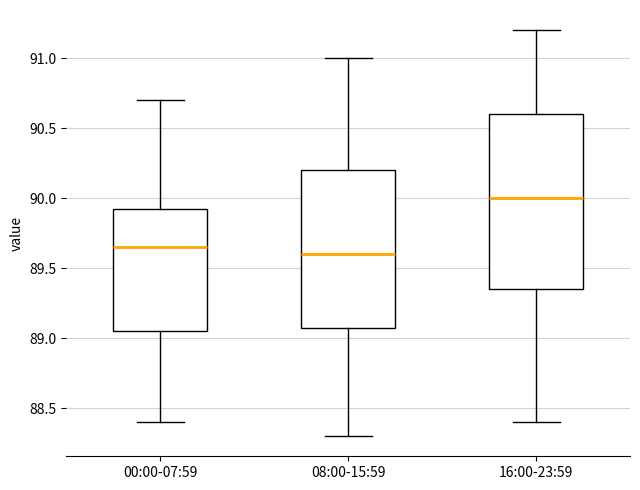

Which box has the lowest median line?

08:00-15:59